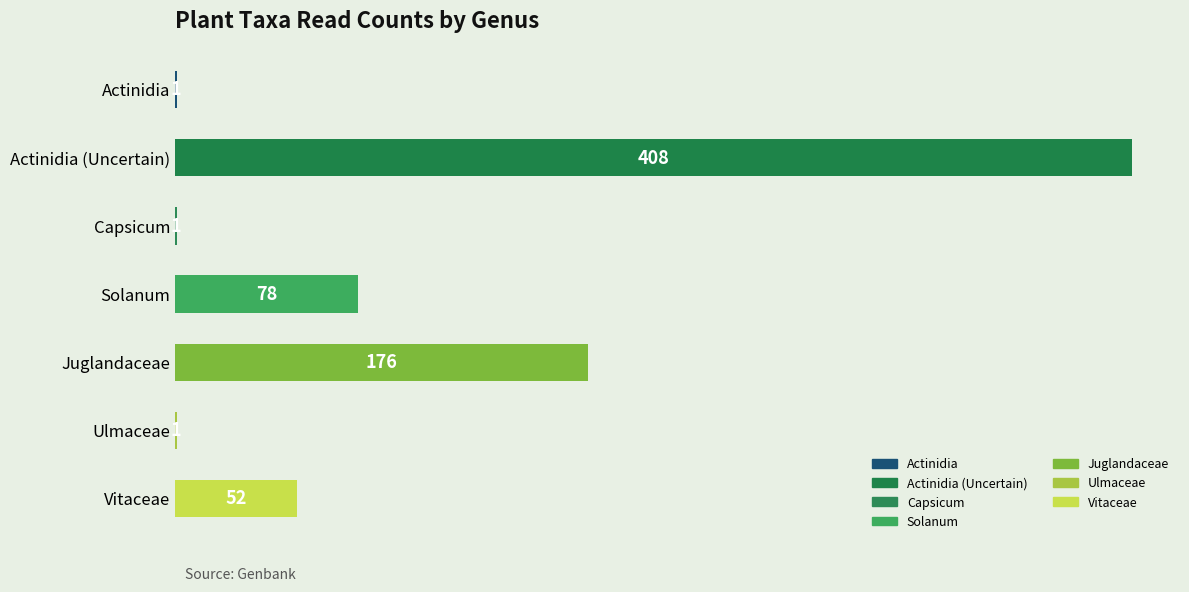

Reading top to bottom, transcribe all the data shown in this chart.

Actinidia=1	Actinidia (Uncertain)=408	Capsicum=1	Solanum=78	Juglandaceae=176	Ulmaceae=1	Vitaceae=52